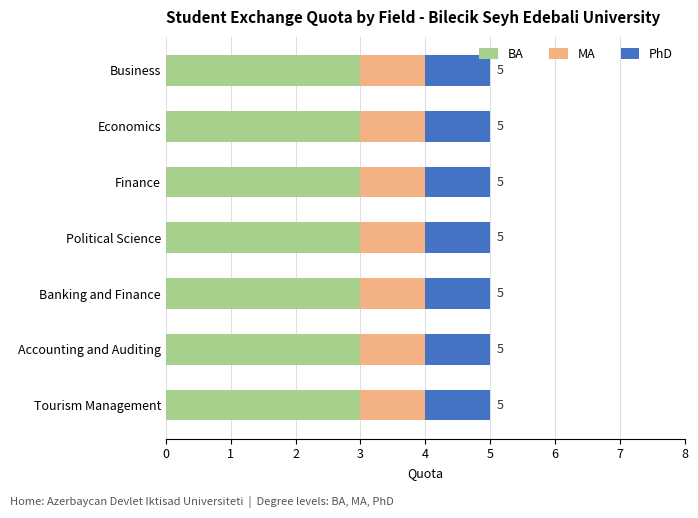

True or false: BA has a value of 3 at Tourism Management.

True